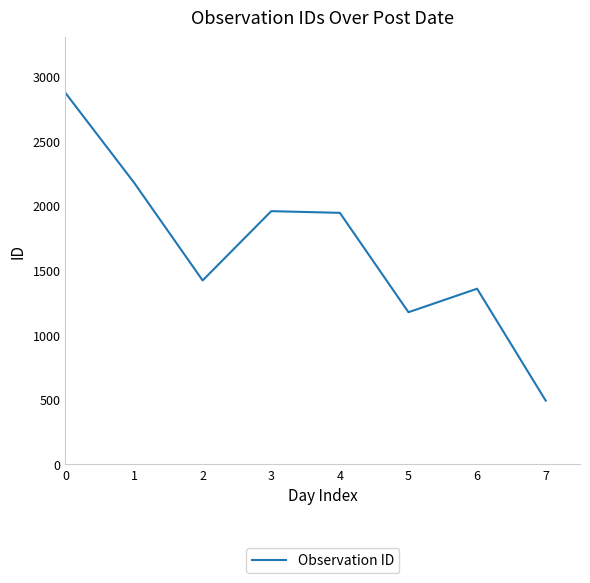

What is the maximum value shown in the chart?

2872